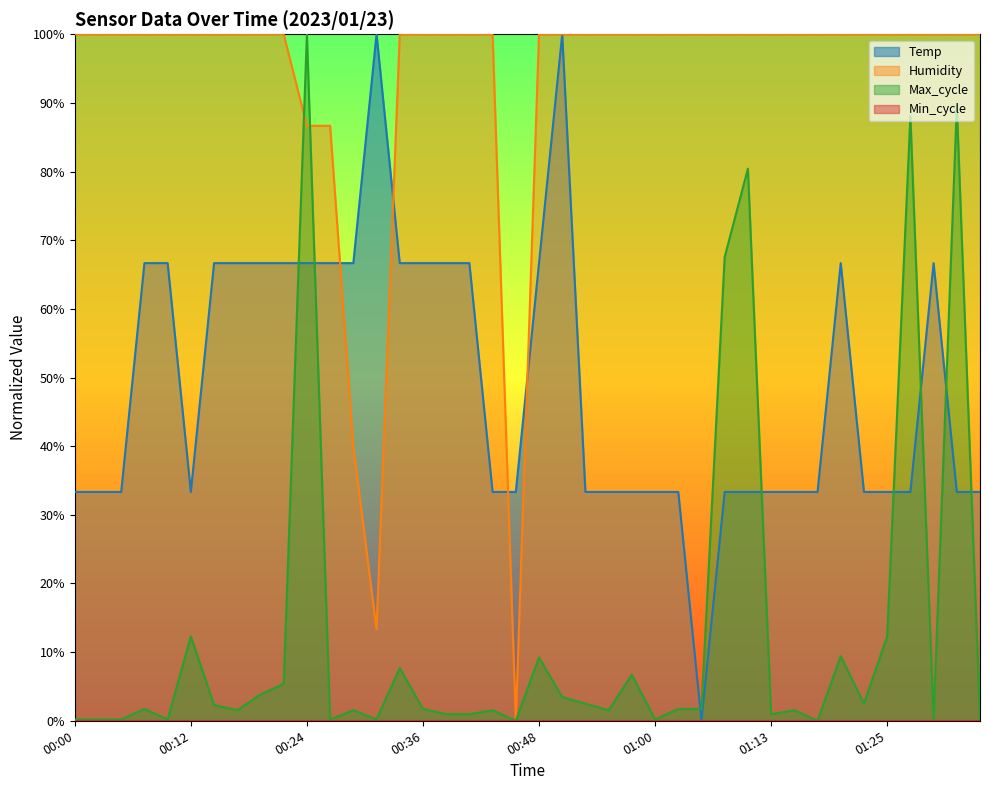

How many intersections are there between Max_cycle and Humidity?

2